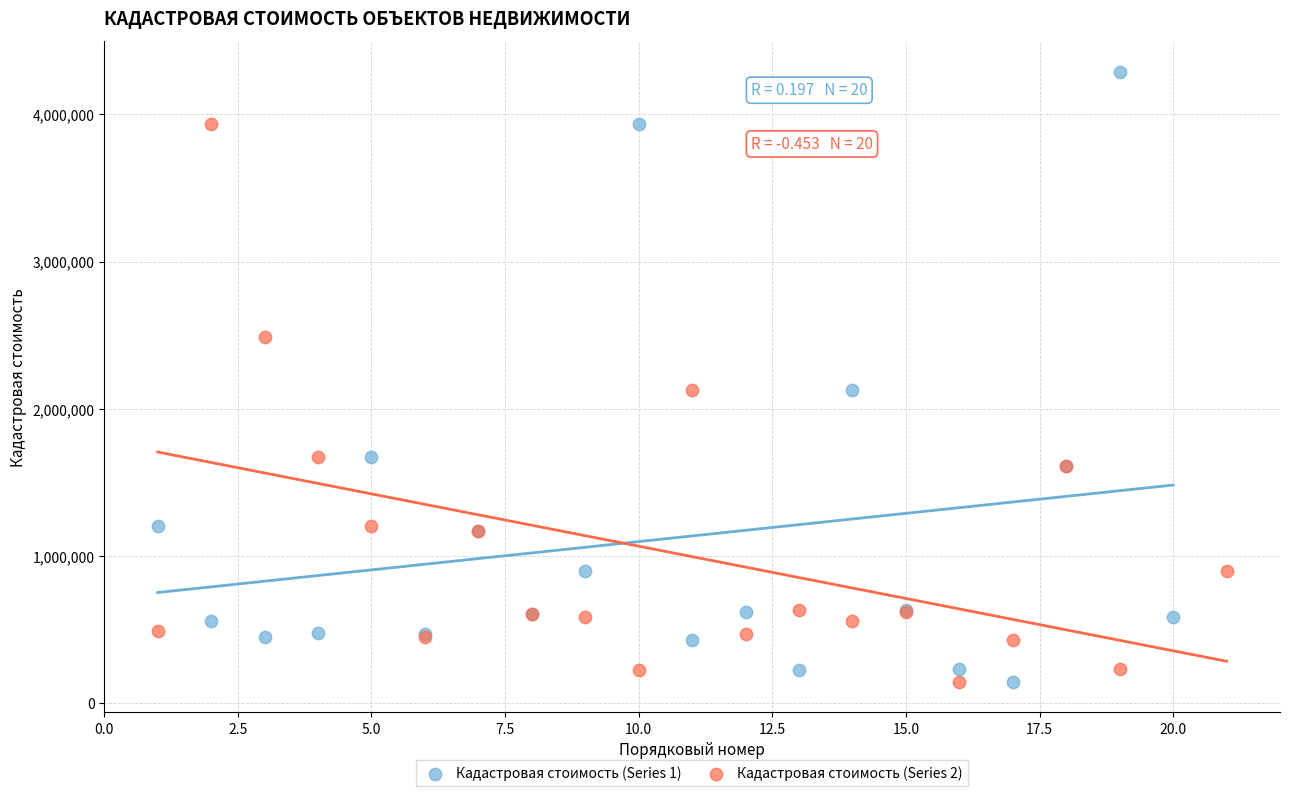

Which series has the widest spread of Y values?

Кадастровая стоимость (Series 1)